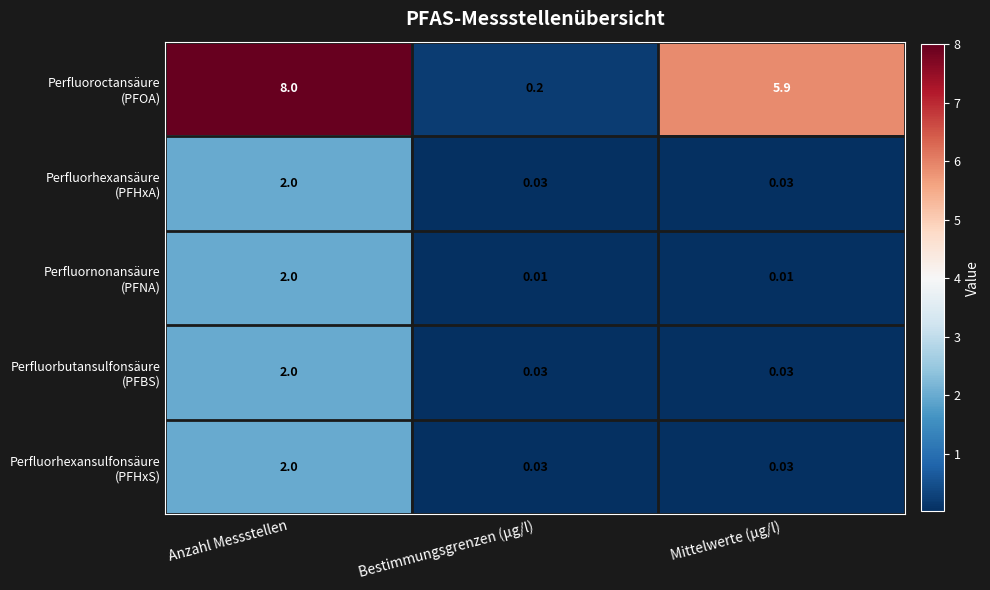

At which category is the sum across all series the highest?

Anzahl Messstellen